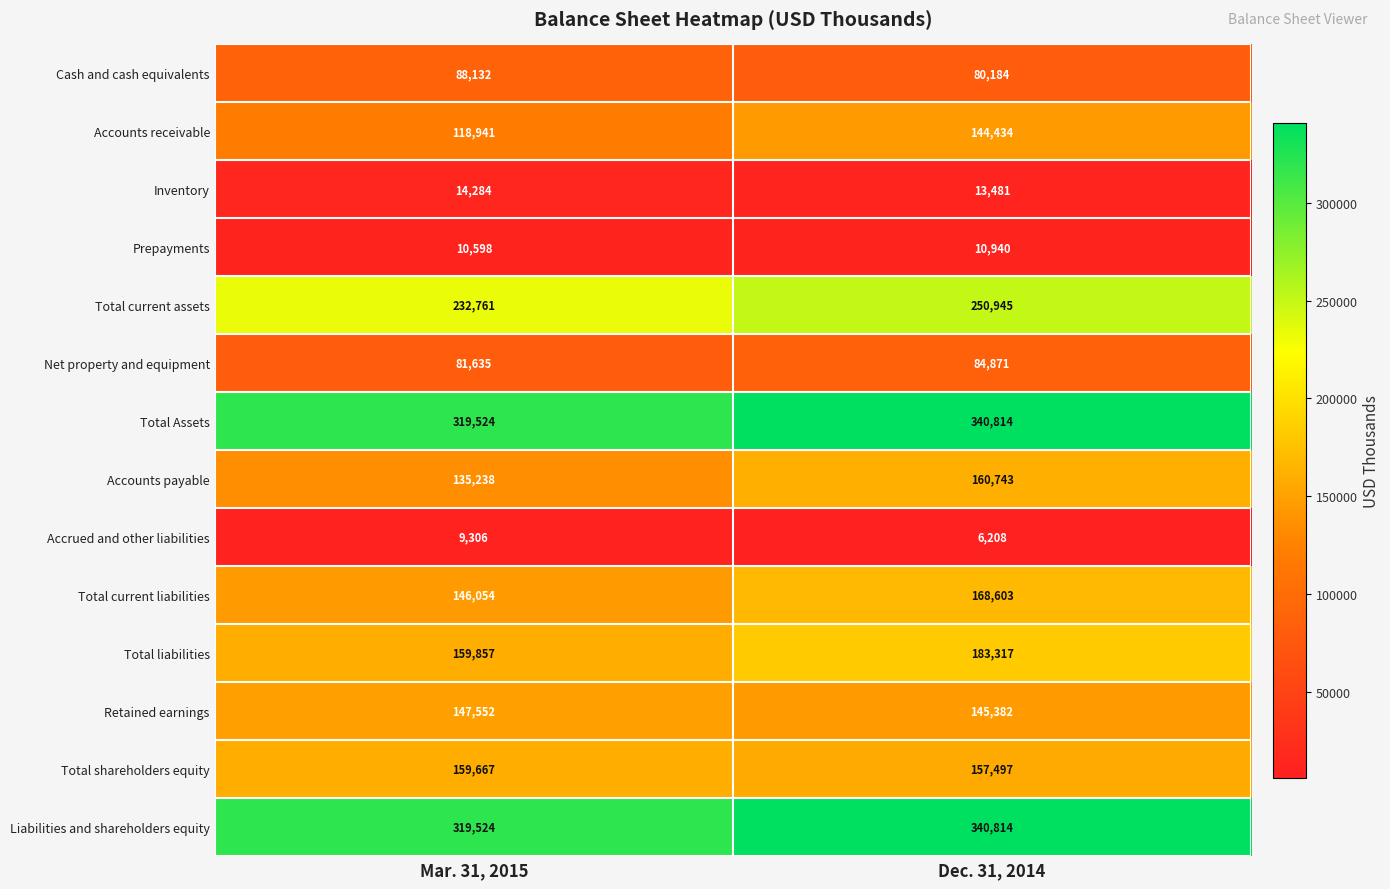

Is it true that Prepayments equals 10940 at Dec. 31, 2014?

True